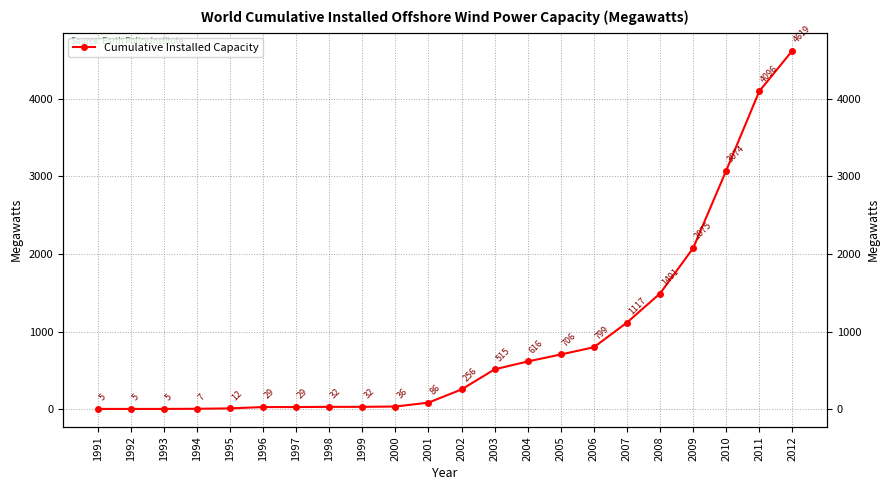

How many data points are above 256?

10